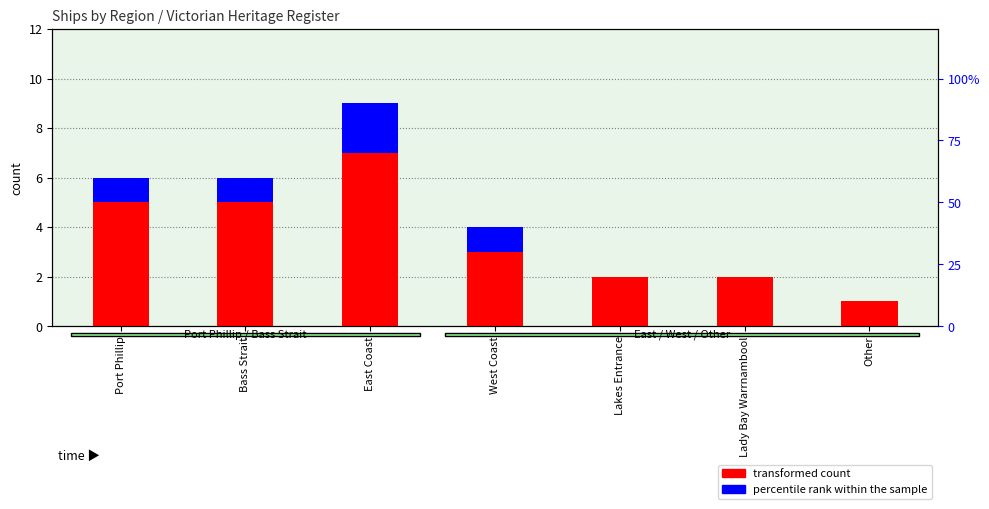

What is the label of the 1st bar from the right?

Other